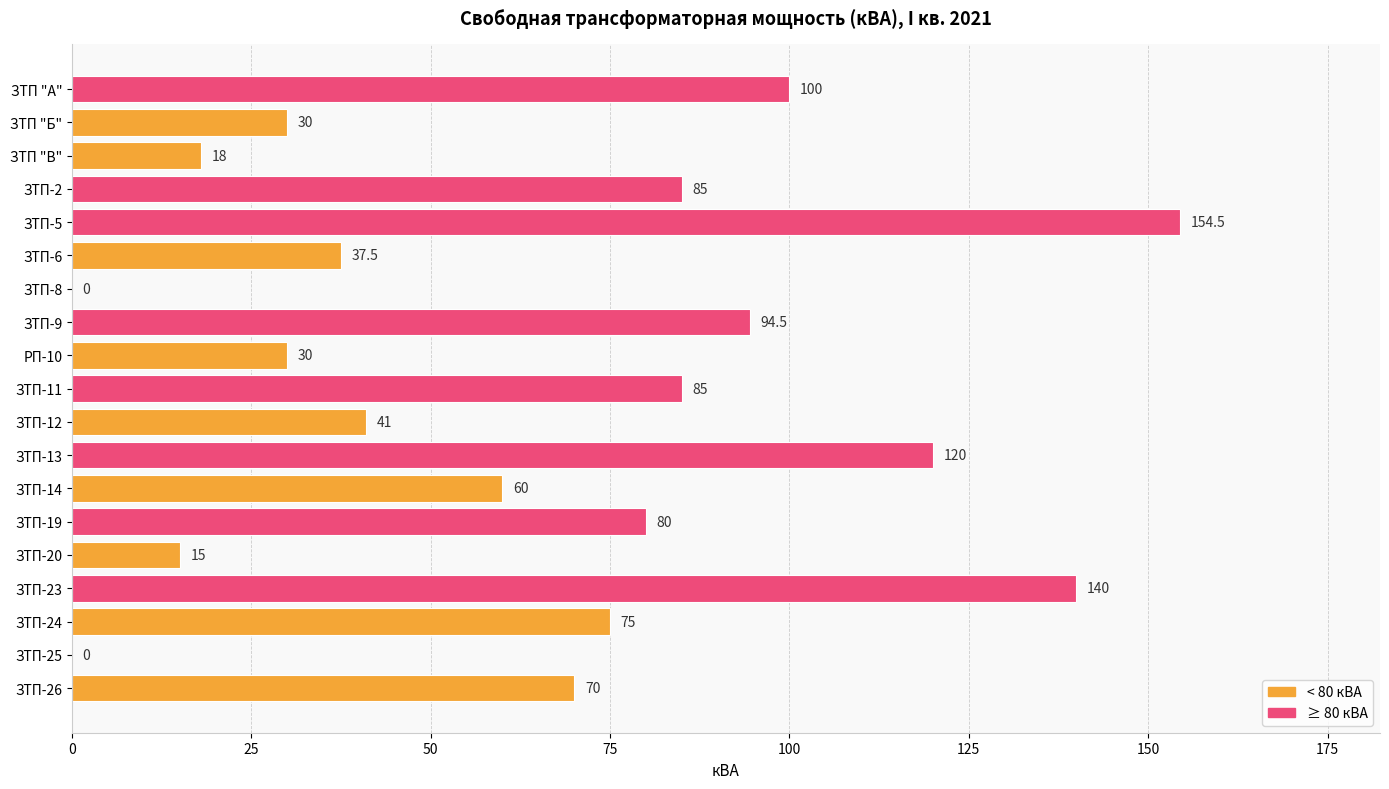

Is it true that the value at ЗТП-26 is 70.0?

True